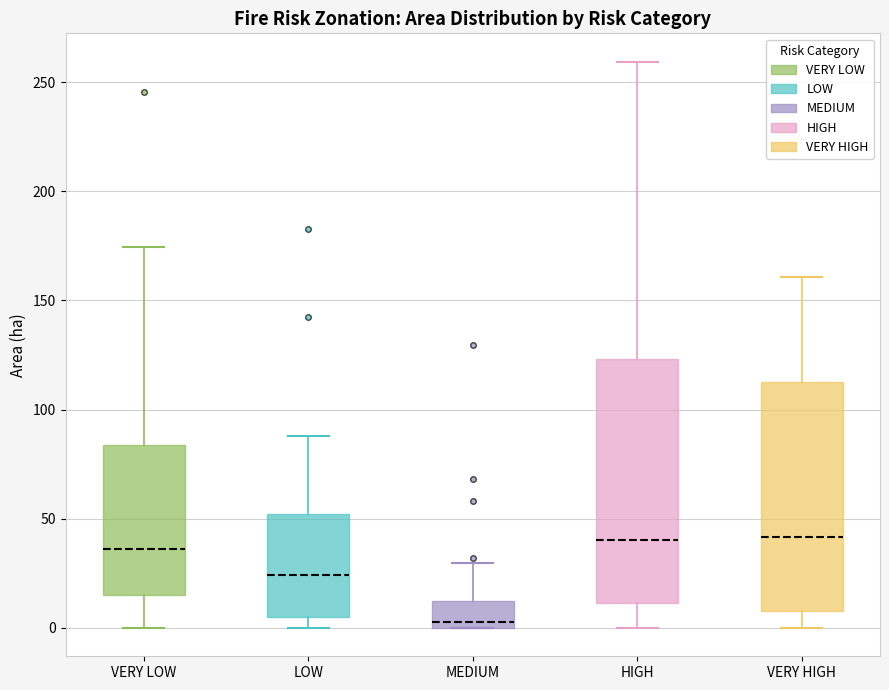

Which box's median line is the lowest?

MEDIUM